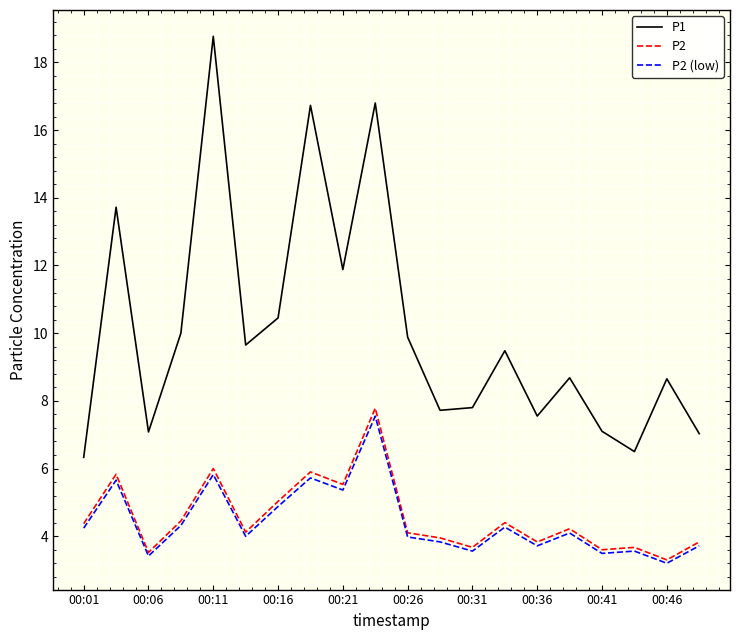

How many distinct data groups are displayed?

3